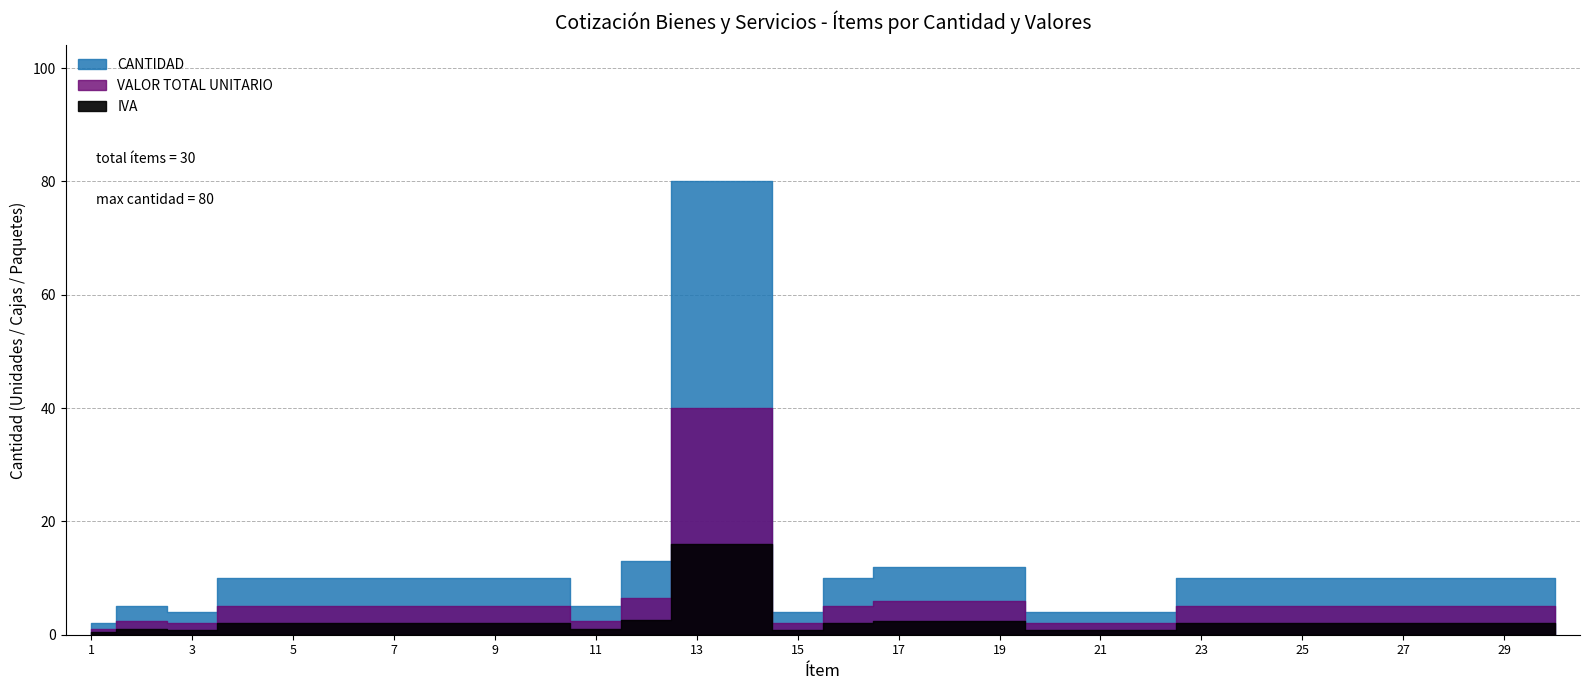

True or false: CANTIDAD and TOTAL cross at least once.

False